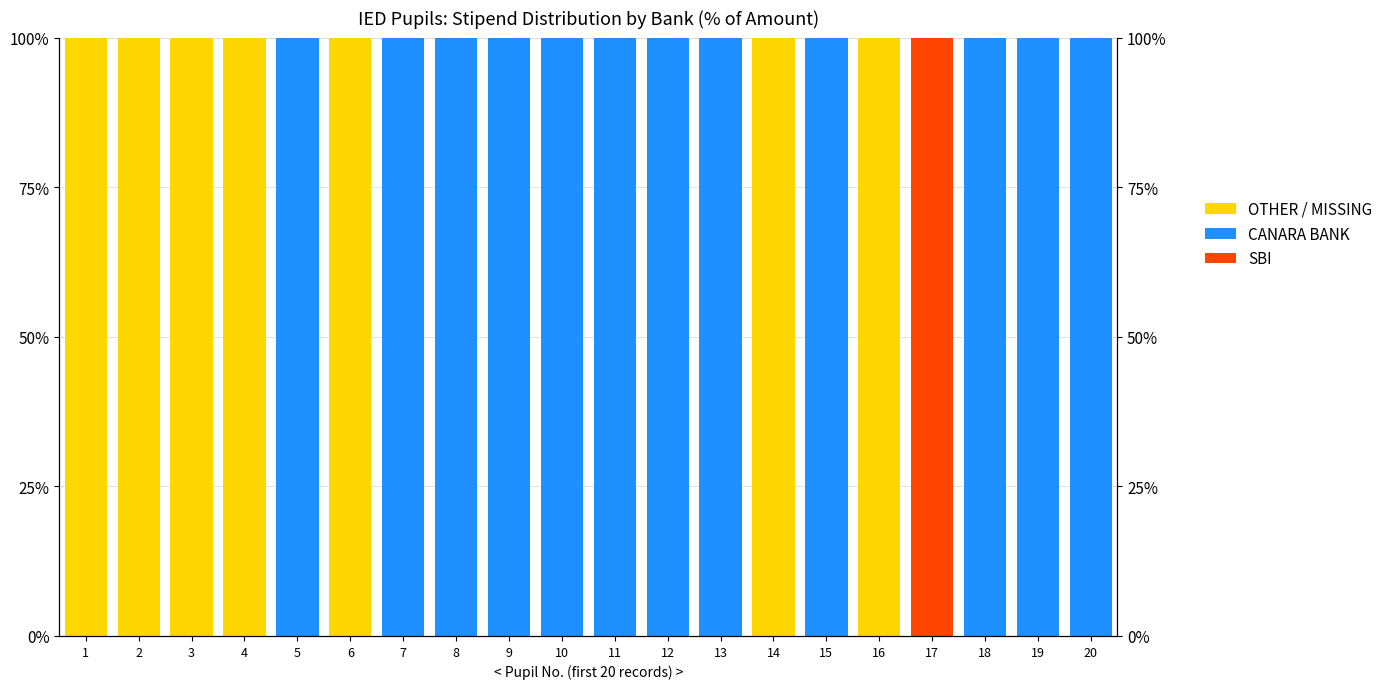

Which series has the largest total across all categories?

CANARA BANK